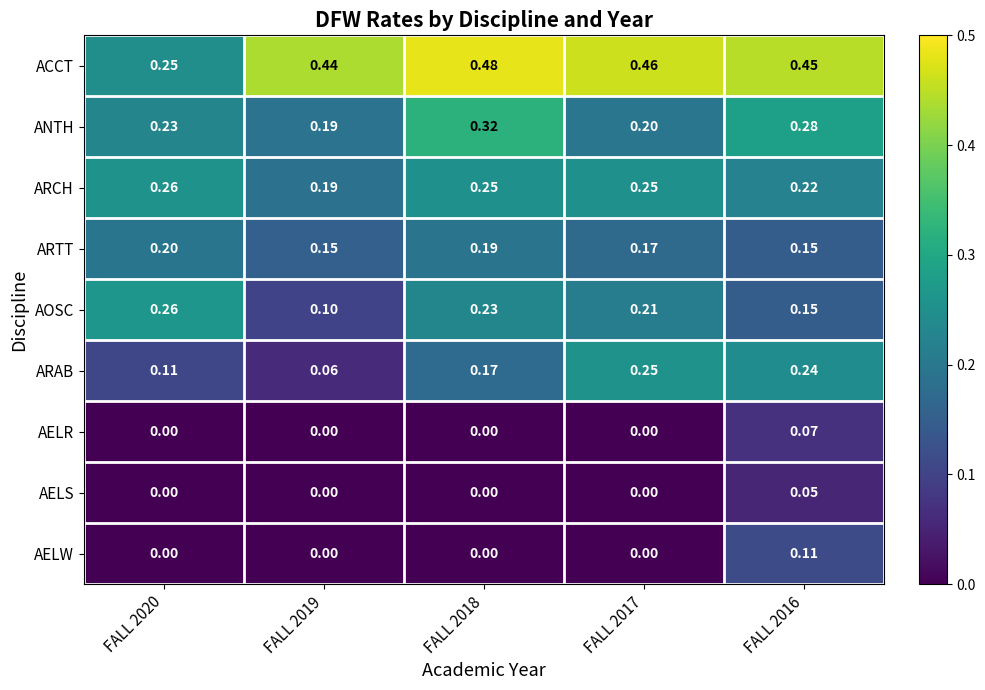

How many distinct data groups are displayed?

9